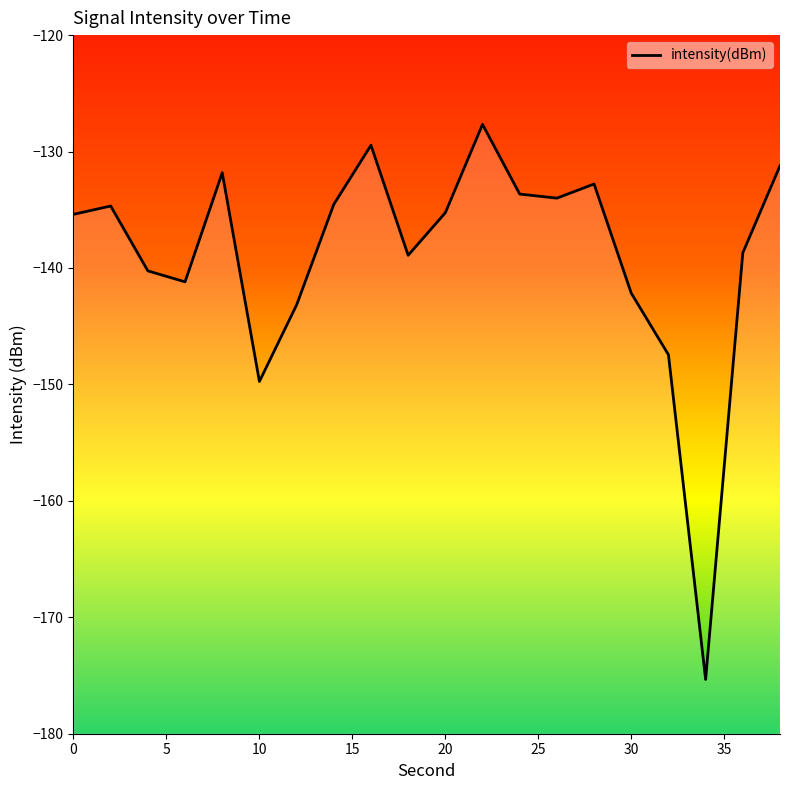

The value at 15 is -35.7. True or false?

False